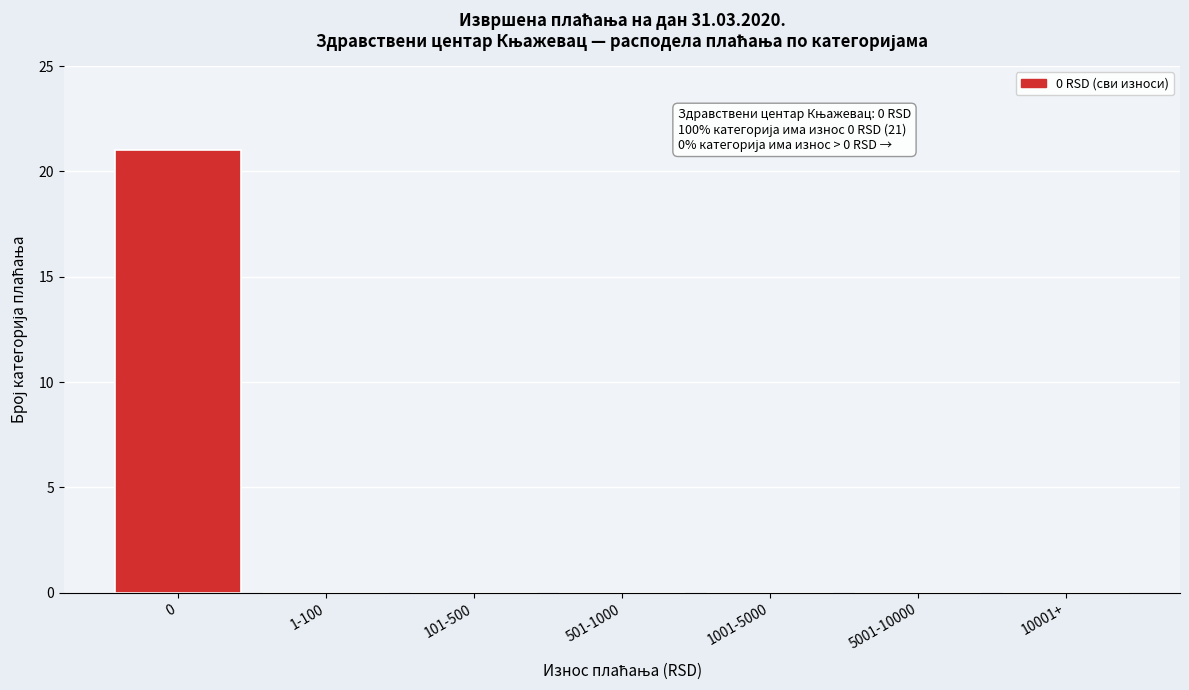

Reading left to right, list all the values displayed in this chart.

0=21	1-100=0	101-500=0	501-1000=0	1001-5000=0	5001-10000=0	10001+=0